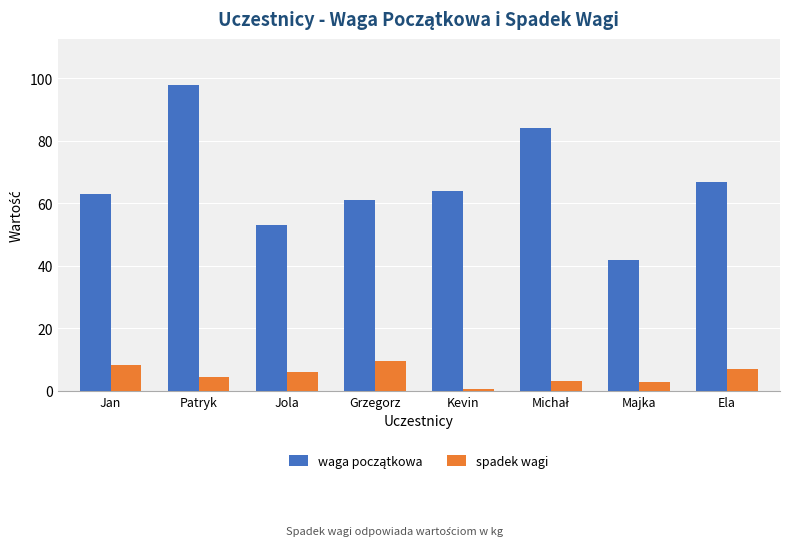

The value of spadek wagi at Jan is 8.2. True or false?

True